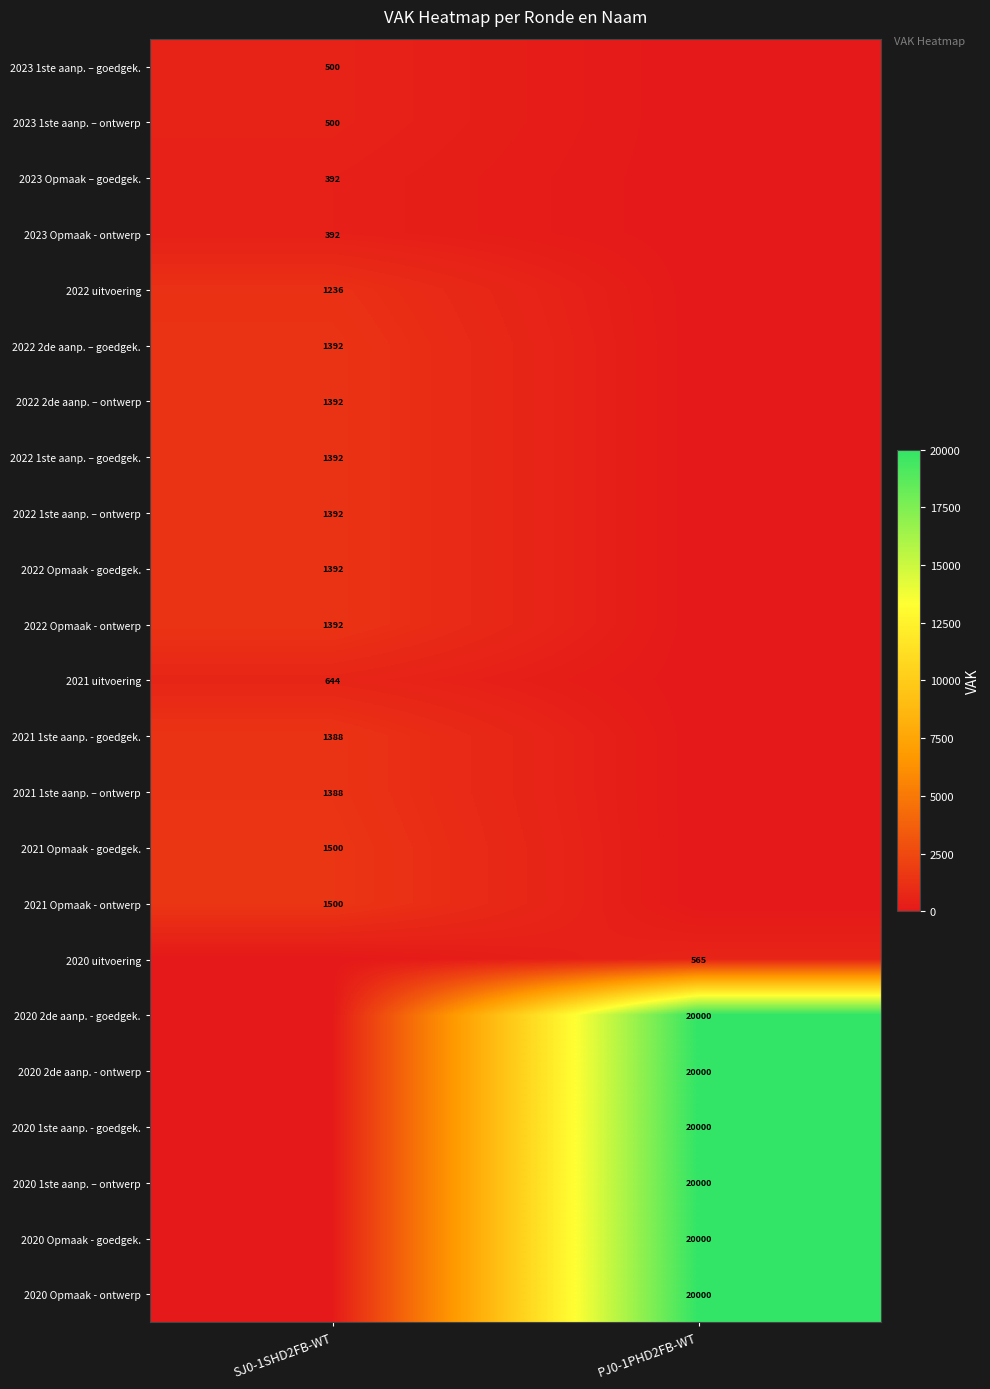

The 2020 Opmaak - ontwerp series shows 20000 at PJ0-1PHD2FB-WT. True or false?

True